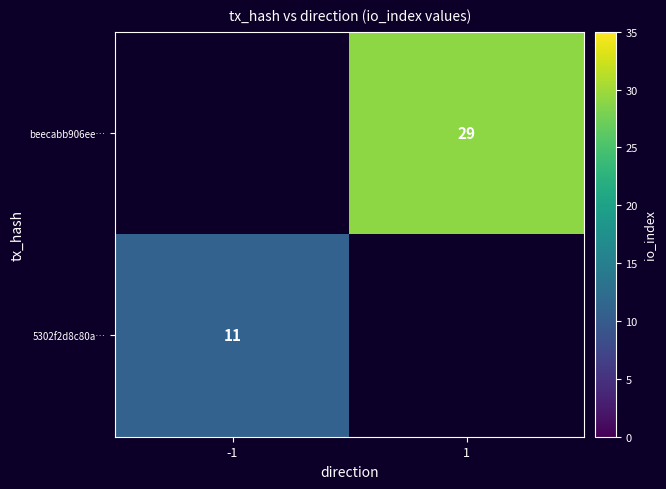

Is it true that 5302f2d8c80a… equals 19 at -1?

False